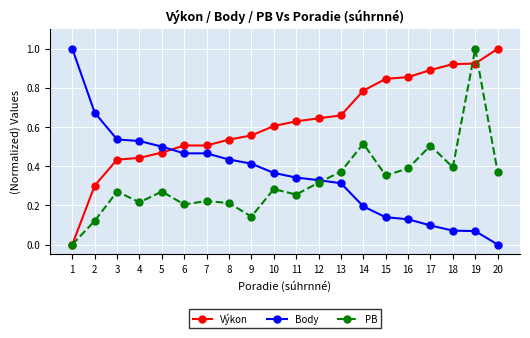

Which series ends up on top after the final intersection of Výkon and Body?

Výkon